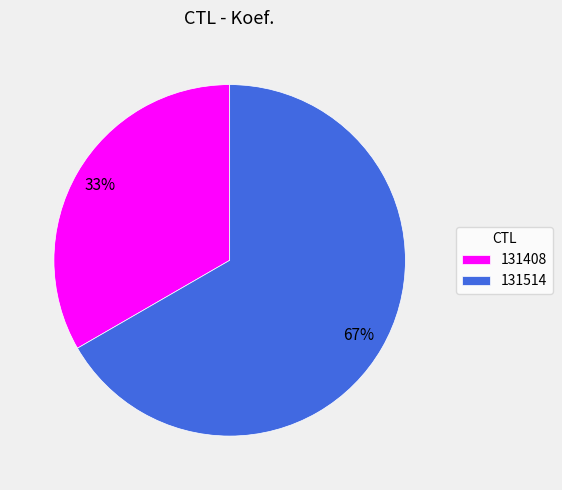

To the nearest percent, what percentage of the pie is 131514?

67%